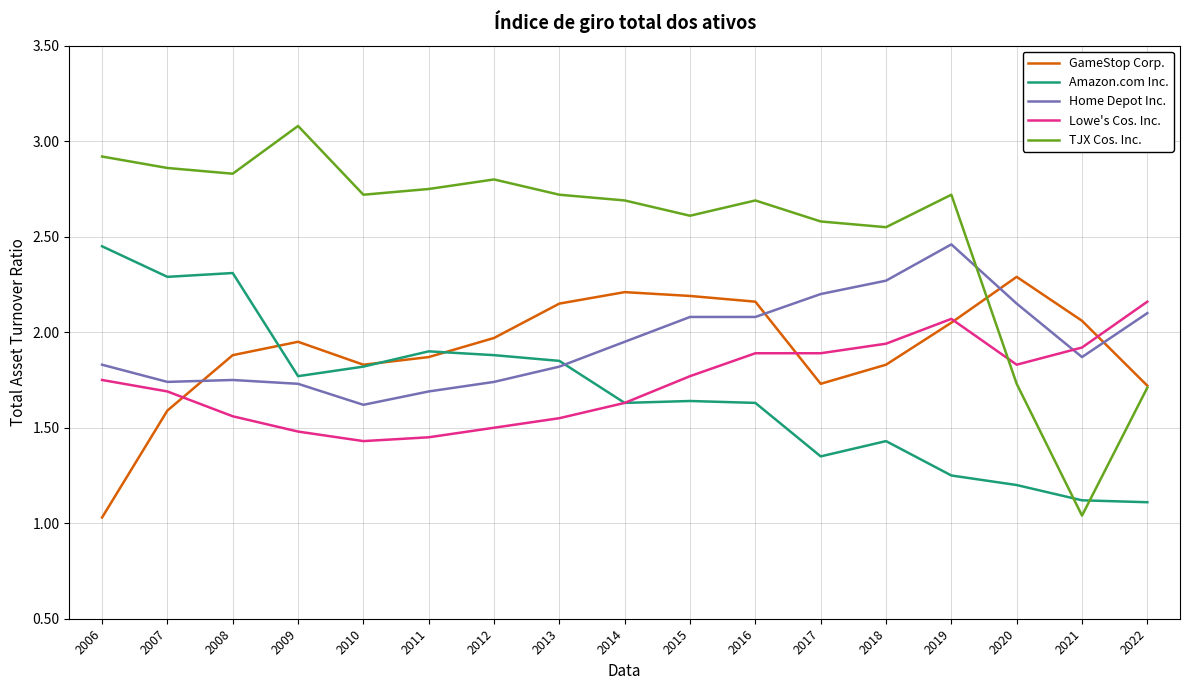

Where do Home Depot Inc. and GameStop Corp. first cross each other?

2007 and 2008